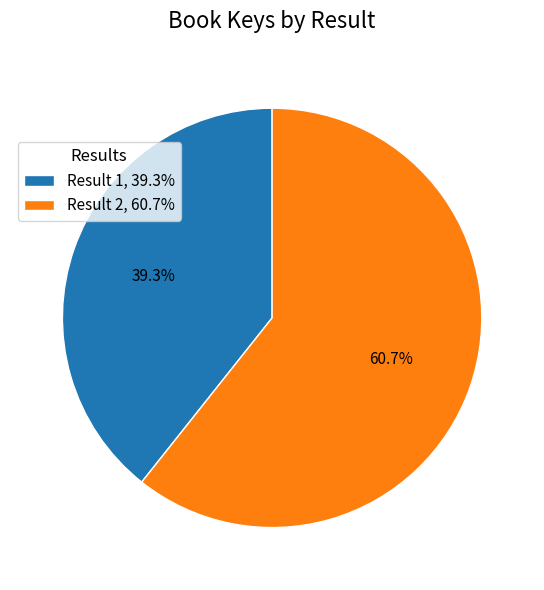

How much of the chart is everything except Result 1, 39.3%?

60.7%